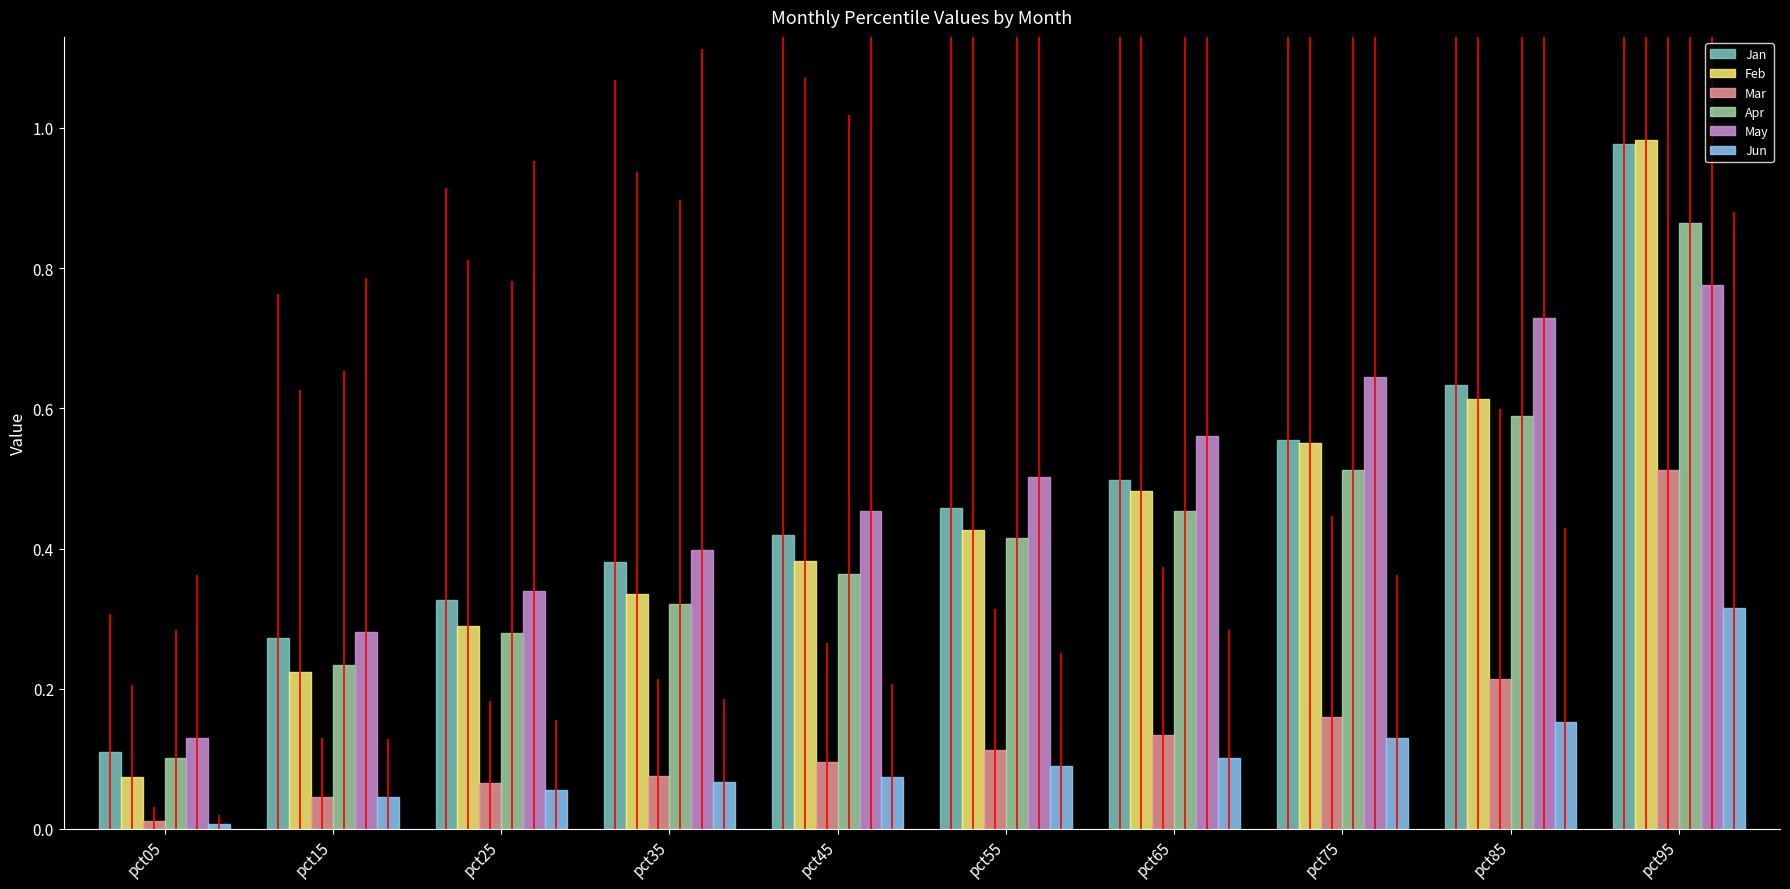

How many bars are there in each group?

6